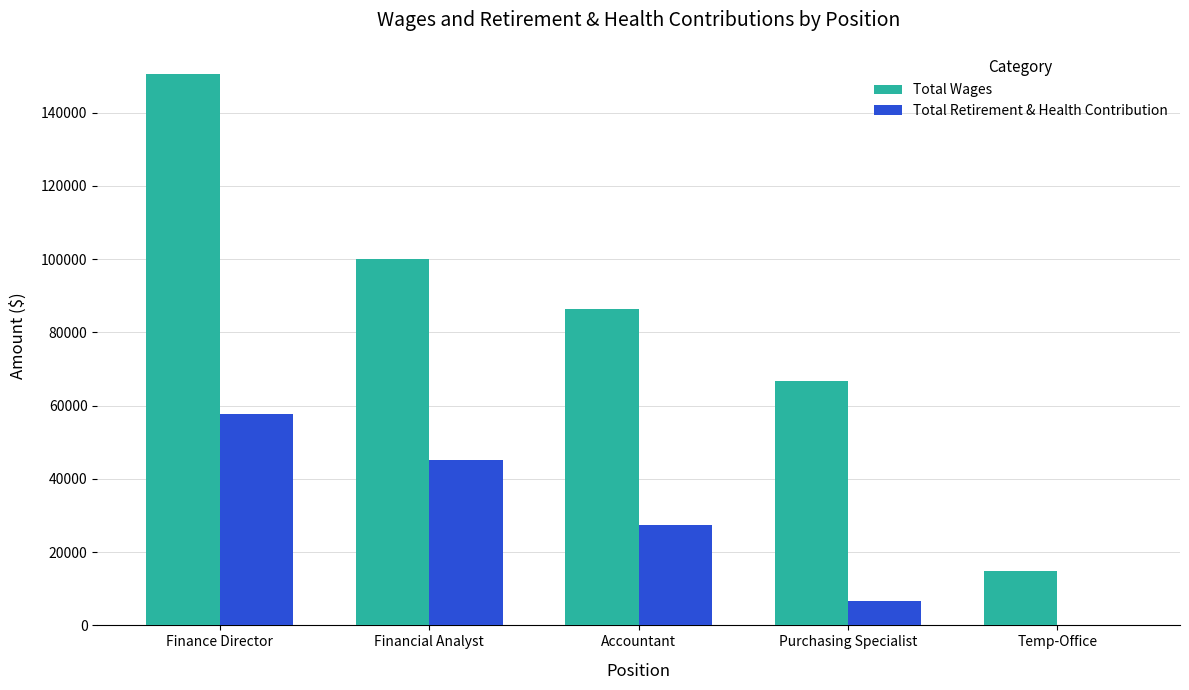

Is the value of Total Wages at Finance Director greater than the value of Total Retirement & Health Contribution at Purchasing Specialist?

Yes